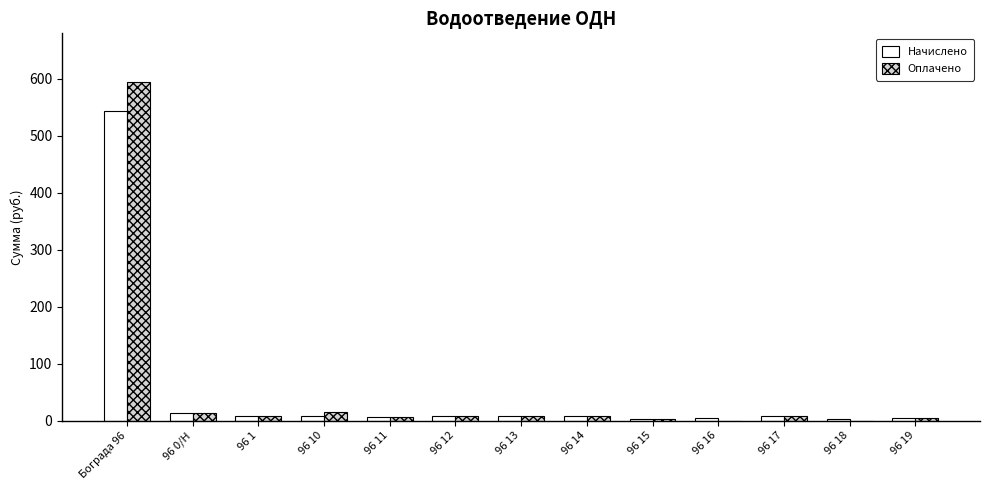

Does the chart contain stacked bars?

No